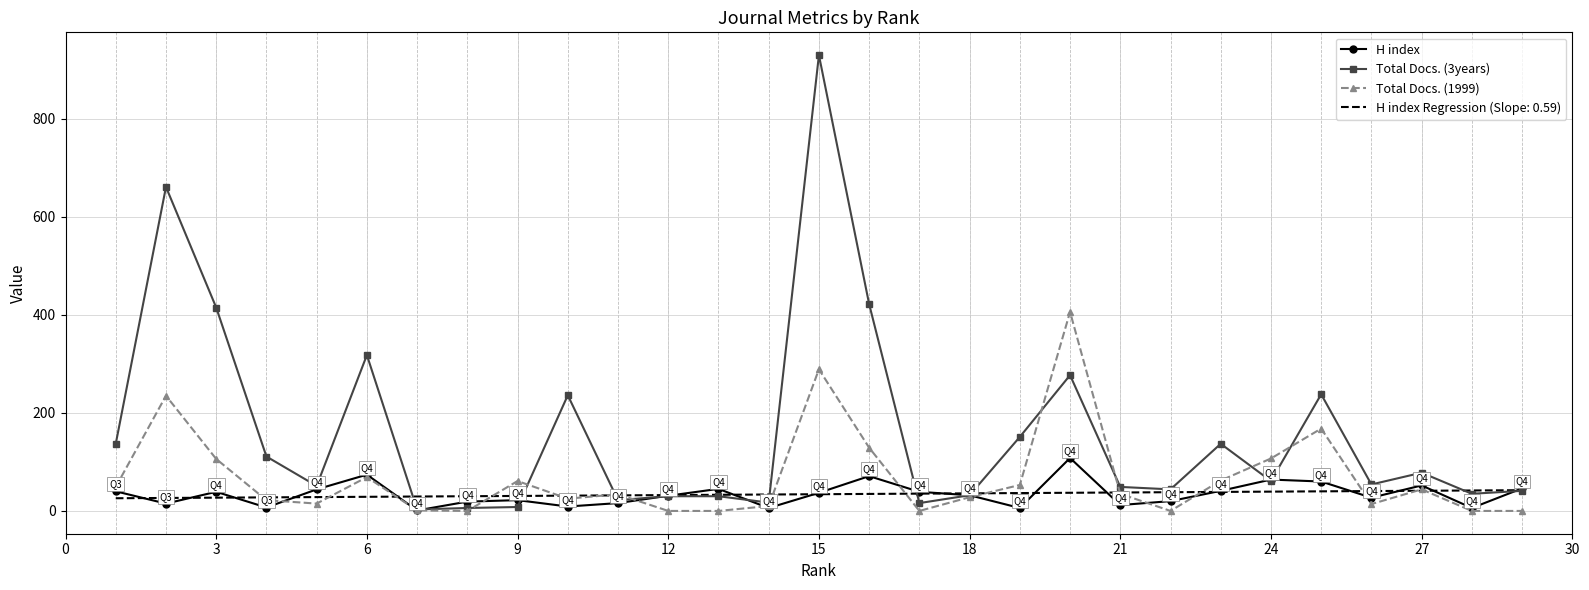

Which series has the widest spread of values?

Total Docs. (3years)